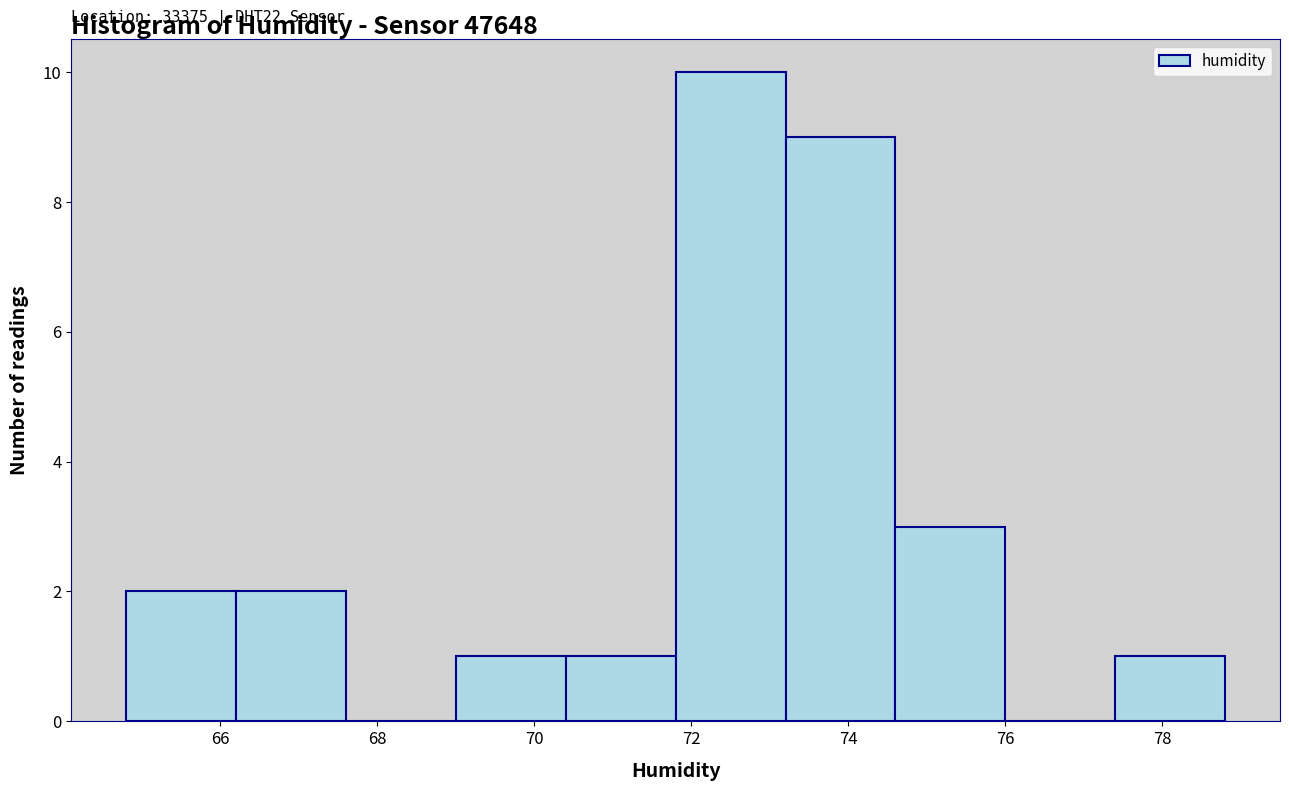

Over which range of the x-axis is the bar tallest?

71.8 to 73.2